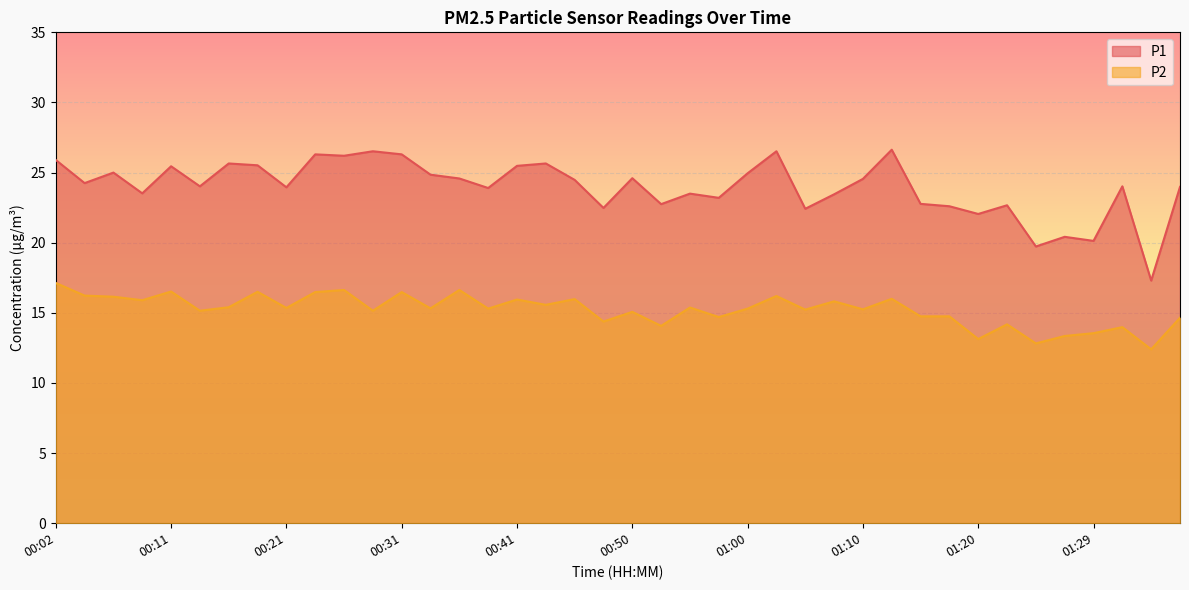

Reading right to left, extract all data points from this chart.

P1: 24.0	17.3	24.0	20.1	20.4	19.7	22.7	22.1	22.6	22.8	26.6	24.6	23.4	22.4	26.5	24.9	23.2	23.5	22.8	24.6	22.5	24.5	25.6	25.5	23.9	24.6	24.9	26.3	26.5	26.2	26.3	23.9	25.5	25.6	24.0	25.4	23.5	25.0	24.2	25.9
P2: 14.7	12.4	14.0	13.6	13.3	12.8	14.2	13.1	14.8	14.8	16.0	15.2	15.8	15.2	16.2	15.3	14.7	15.4	14.1	15.1	14.4	16.0	15.6	15.9	15.3	16.6	15.3	16.5	15.2	16.6	16.5	15.3	16.5	15.4	15.2	16.5	15.9	16.1	16.2	17.1